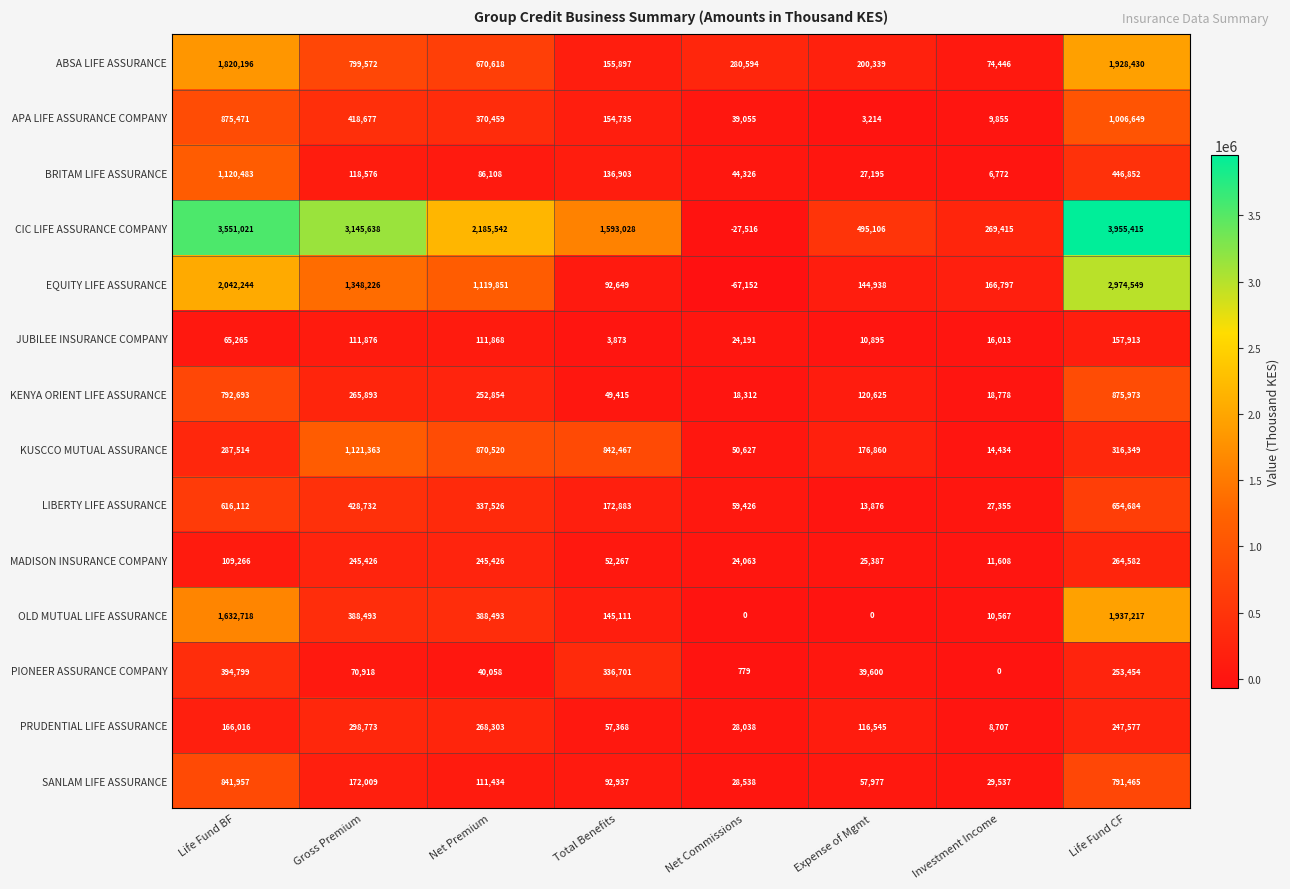

List the labels in order of KUSCCO MUTUAL ASSURANCE value, smallest first.

Investment Income, Net Commissions, Expense of Mgmt, Life Fund BF, Life Fund CF, Total Benefits, Net Premium, Gross Premium